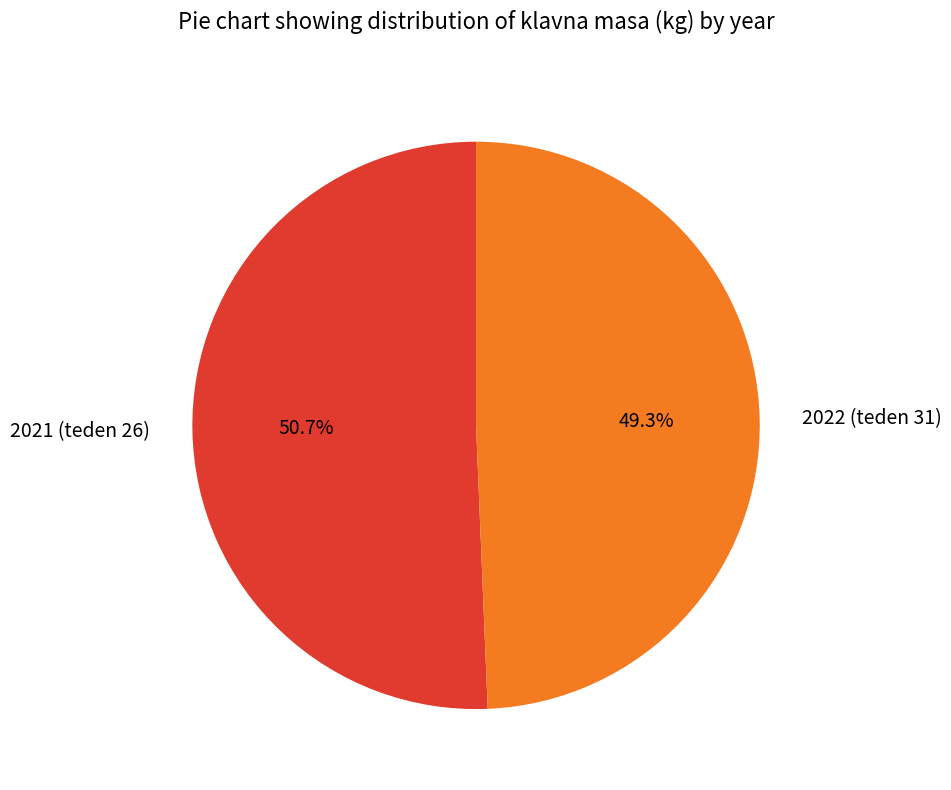

True or false: 2021 (teden 26) accounts for 51% of the total.

True